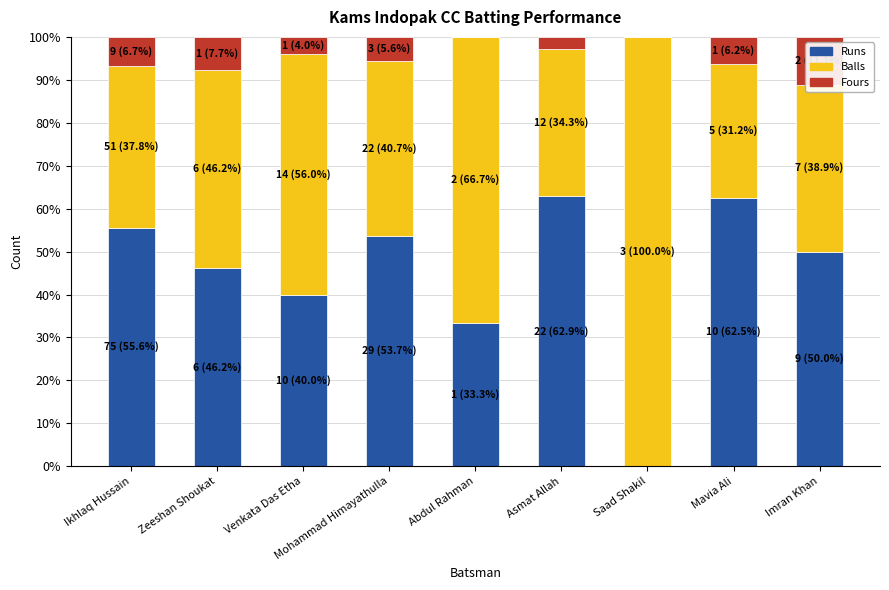

What is the sum of the Runs values at Saad Shakil and Imran Khan?

50.0